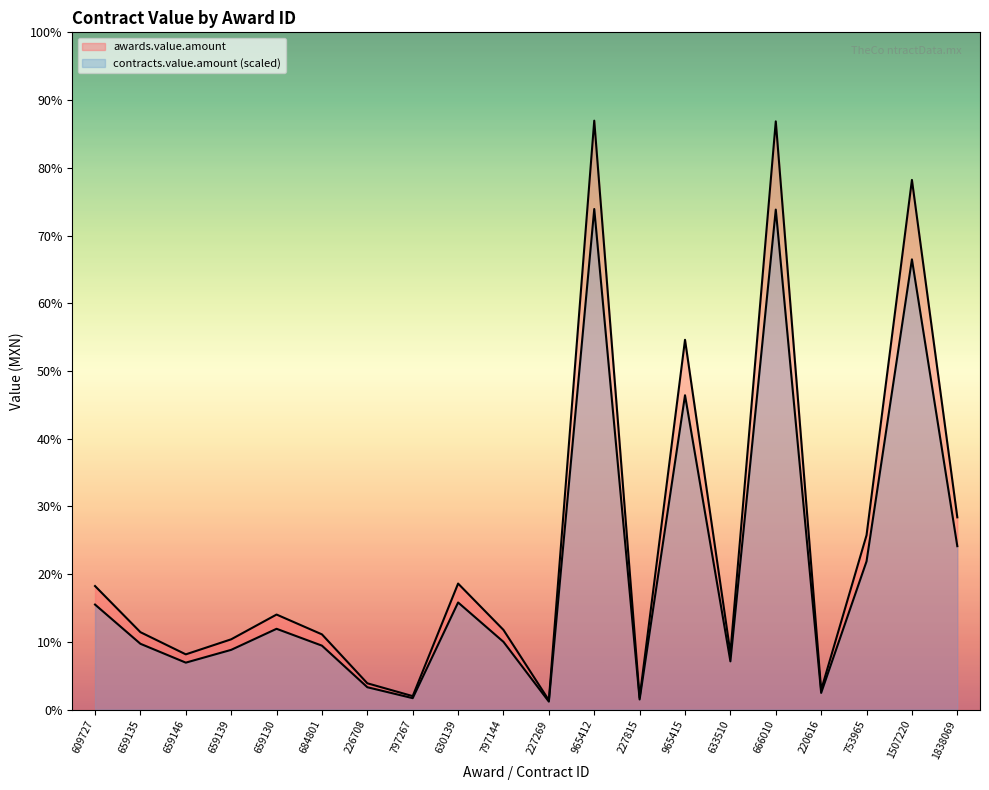

The value of contracts.value.amount at 659146 is 879348.5. True or false?

False